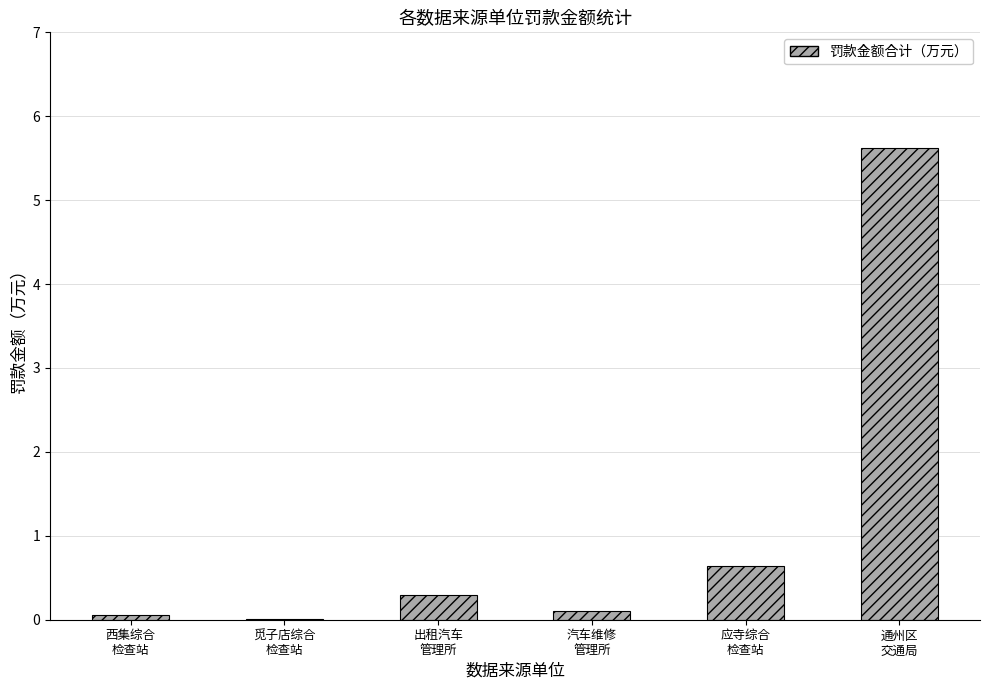

What is the sum of all values?

6.7